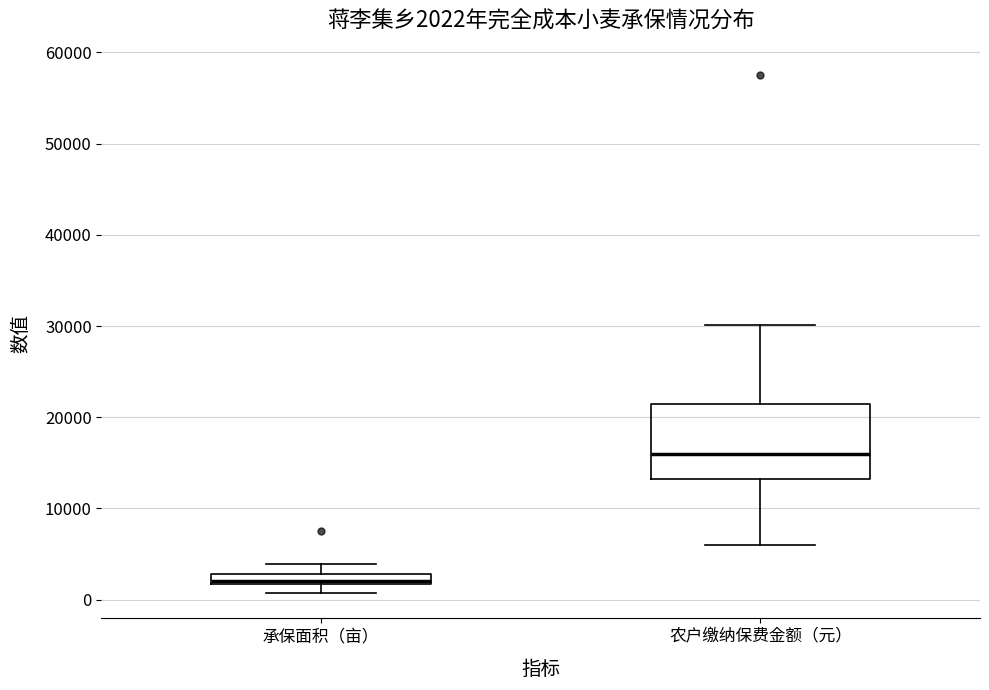

Which box is the tallest, from its lower edge to its upper edge?

农户缴纳保费金额（元）